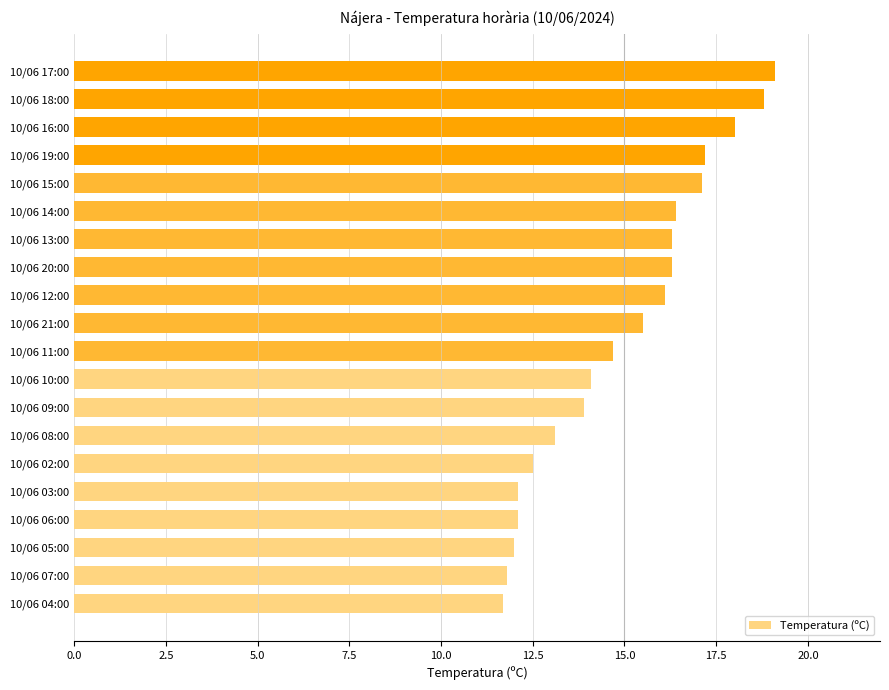

What is the difference between the second highest and second lowest values?

7.0